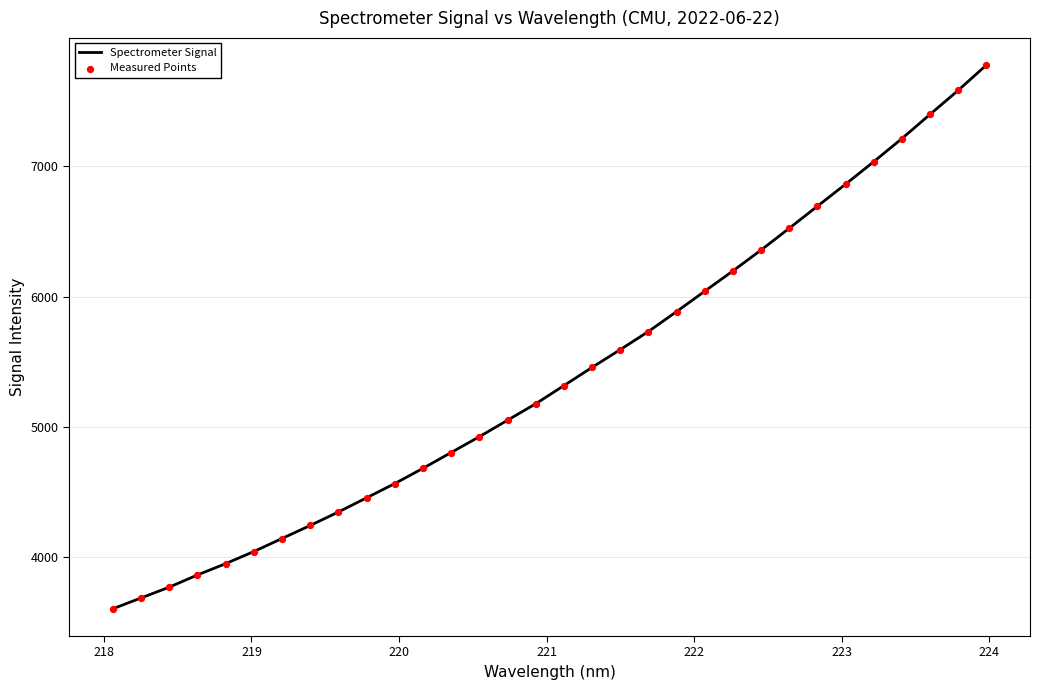

What is the smallest value displayed?

3600.2